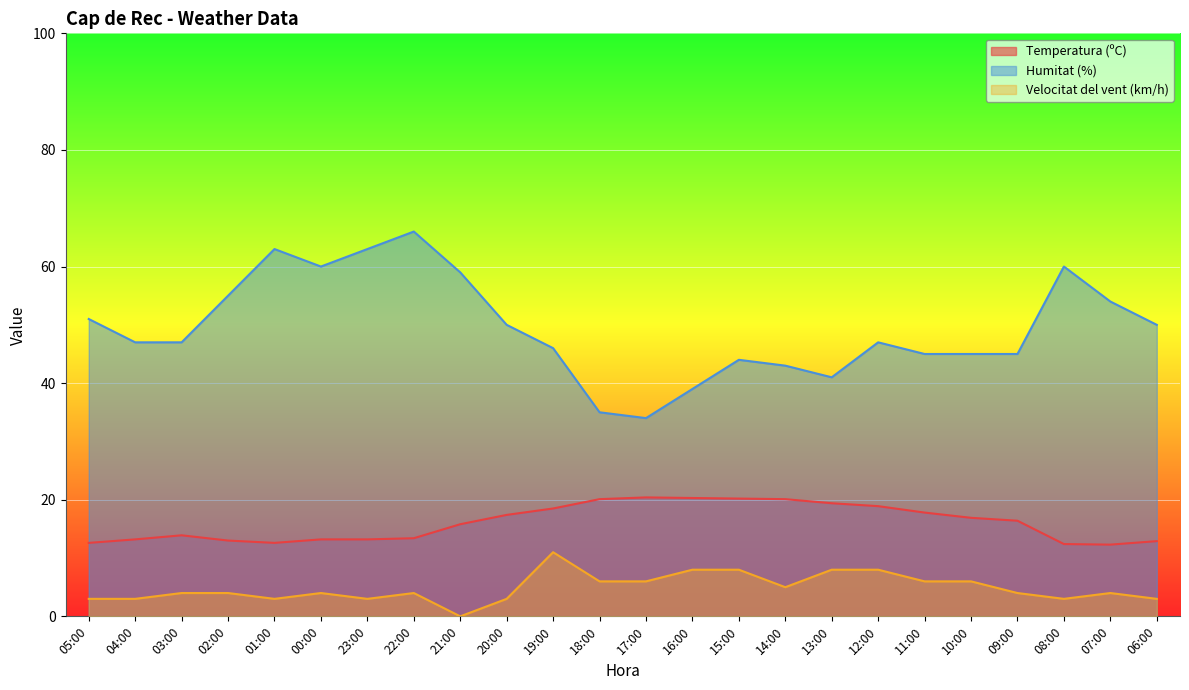

What is the value of the Humitat (%) point at the 3rd from the left?

47.0